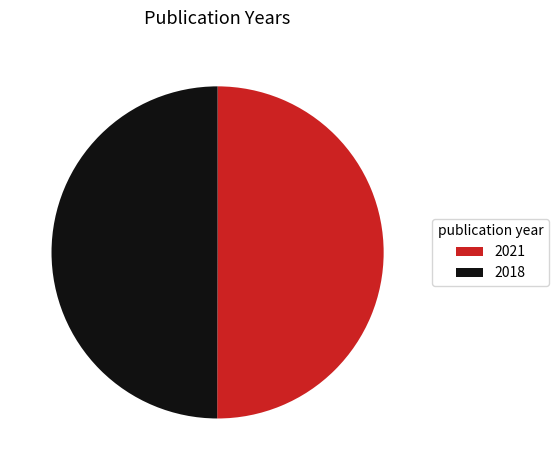

Is it true that 2021 is 36% of the pie?

False